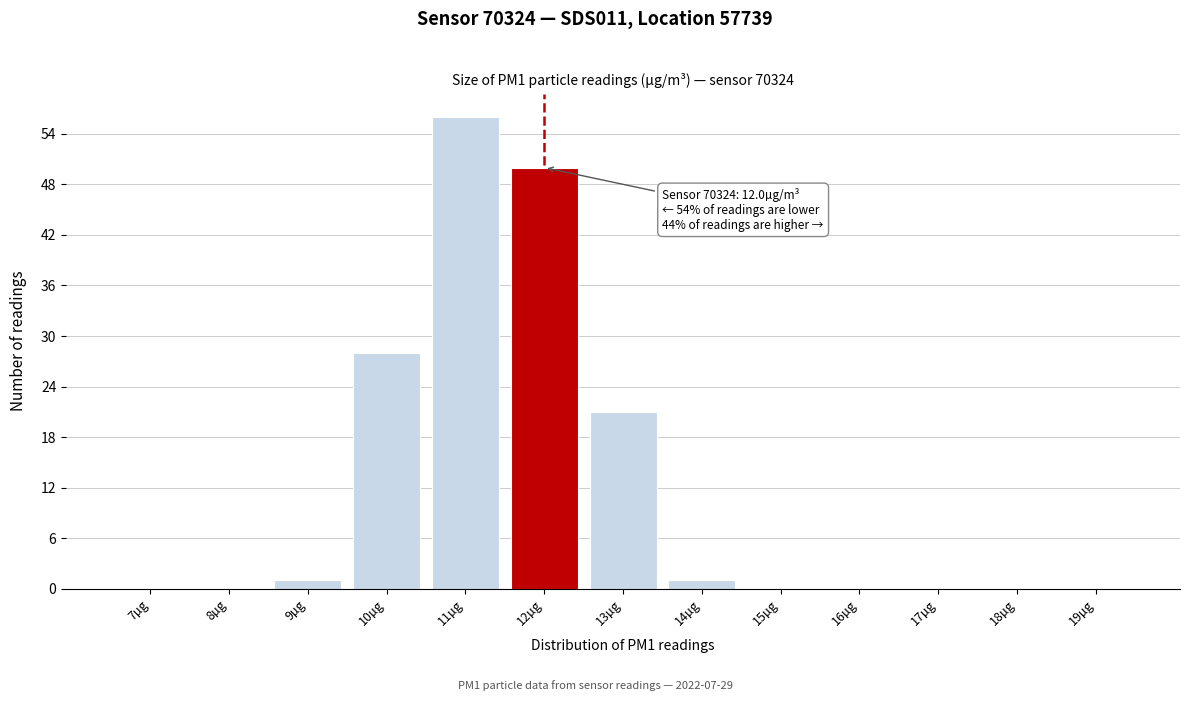

Reading right to left, what are all the values shown in this chart?

19µg=0	18µg=0	17µg=0	16µg=0	15µg=0	14µg=1	13µg=21	12µg=50	11µg=56	10µg=28	9µg=1	8µg=0	7µg=0